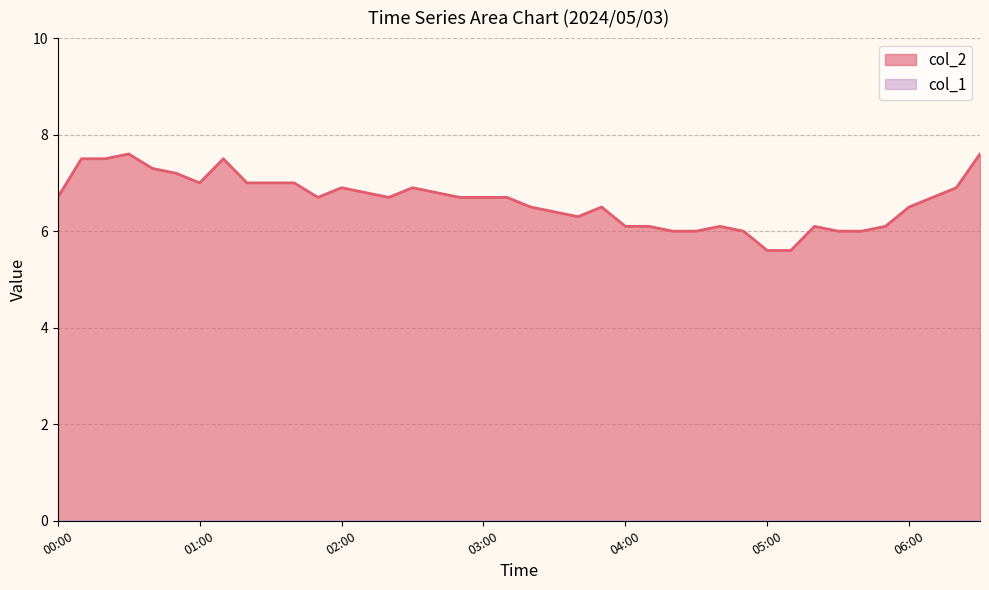

What is the ratio of the value at 02:00 to the value at 06:00?

1.1